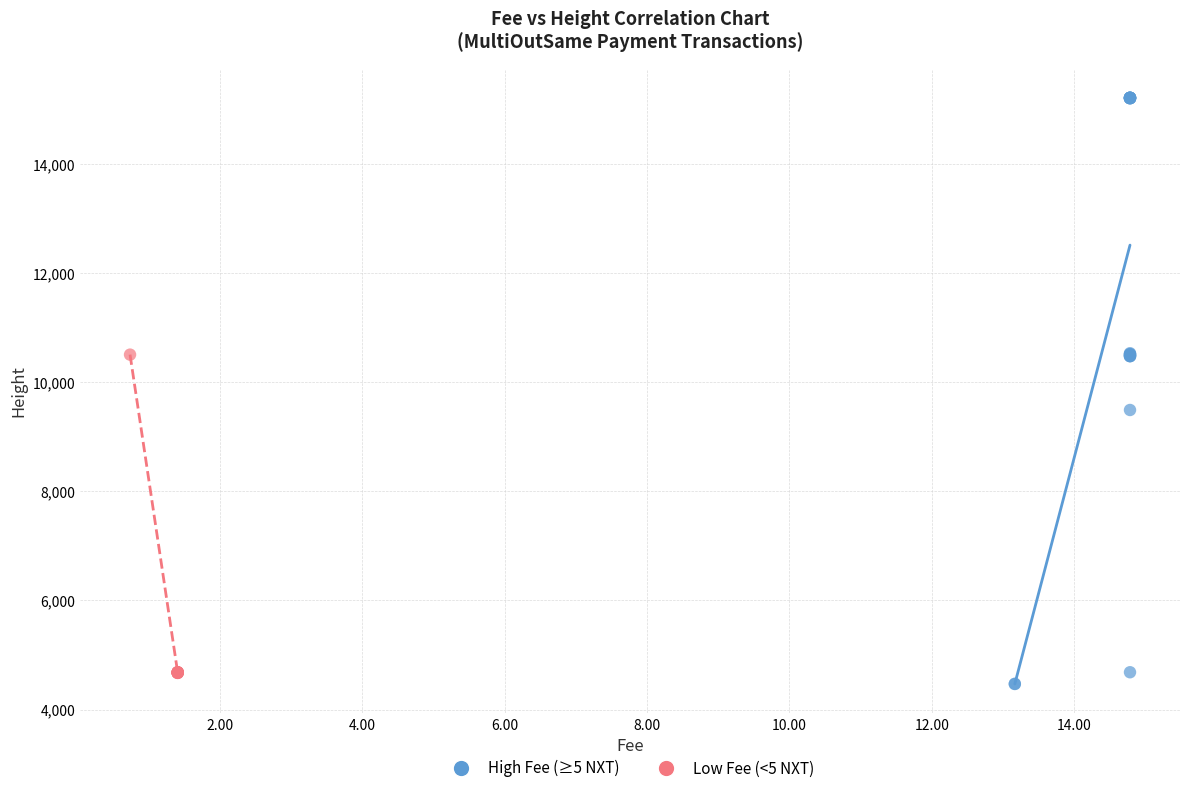

Which series reaches the maximum Y coordinate?

High Fee (≥5 NXT)